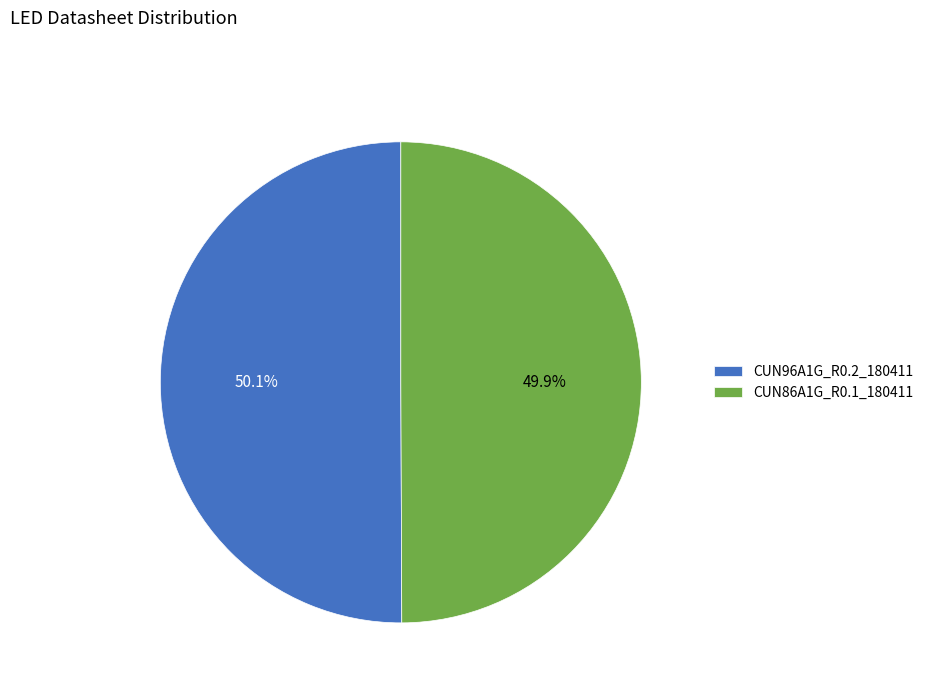

What percentage is the CUN86A1G_R0.1_180411 slice, to the nearest percent?

50%